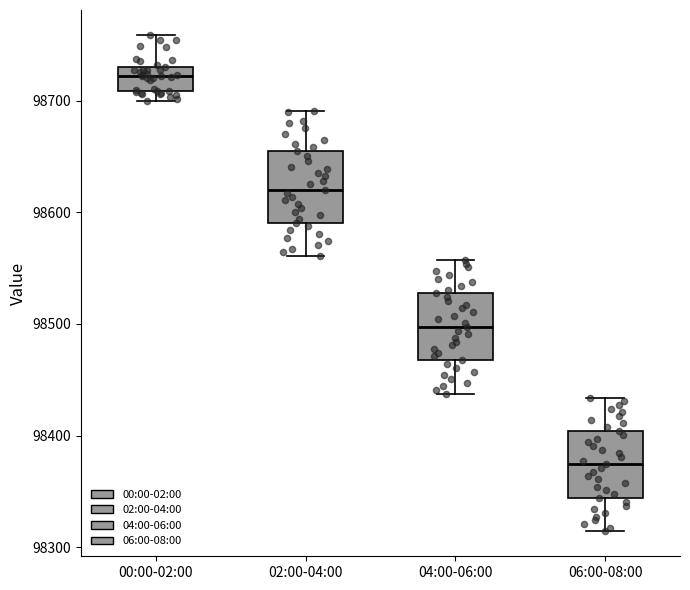

Reading left to right, transcribe this box plot: for each box, give where its median line is, the range the box spans, and where its two whiskers end, as read against the y-axis. The values are not printed on the chart, so give them approximately, as read against the axis.

00:00-02:00: median 98720, box 98710 to 98730, whiskers 98700 to 98760
02:00-04:00: median 98620, box 98590 to 98660, whiskers 98560 to 98690
04:00-06:00: median 98500, box 98470 to 98530, whiskers 98440 to 98560
06:00-08:00: median 98370, box 98340 to 98400, whiskers 98310 to 98430